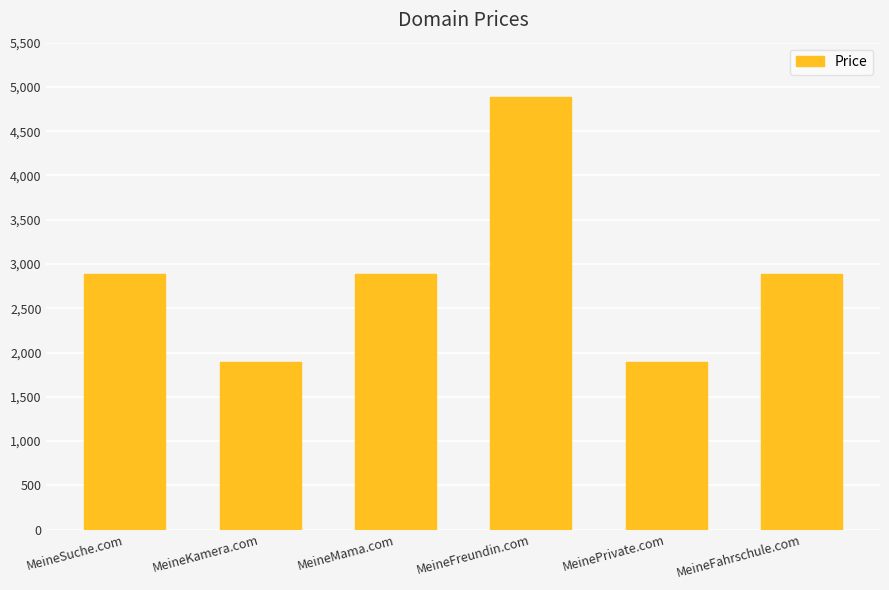

What is the difference between the maximum and minimum values?

3000